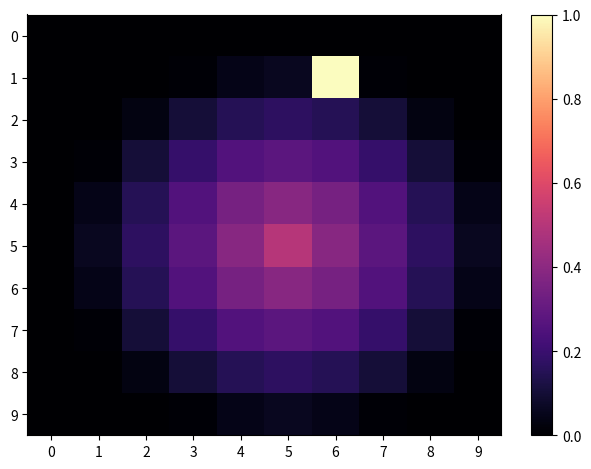

At which category is the sum across all series the highest?

6